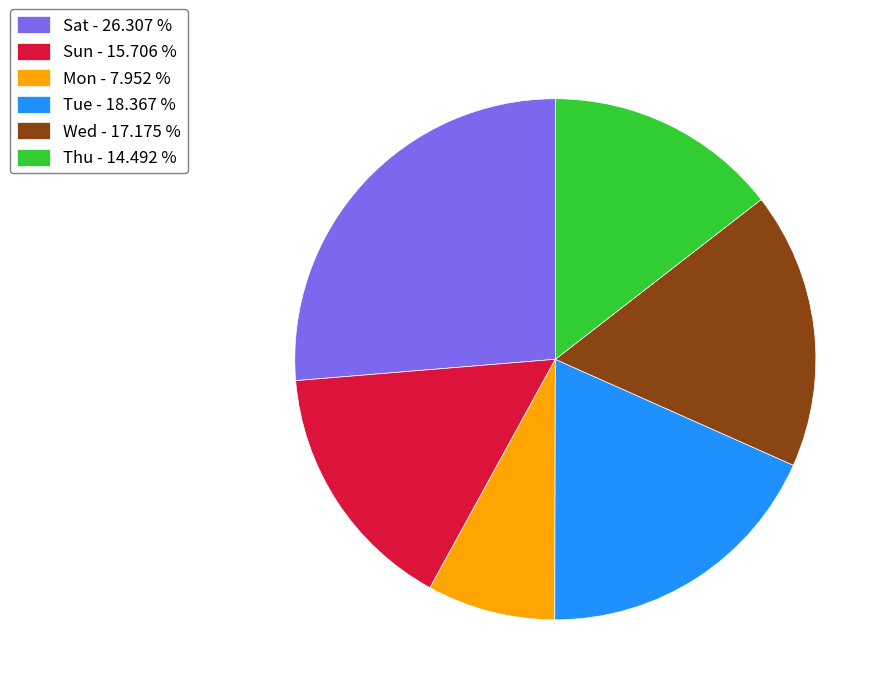

Does any single category account for the majority?

No